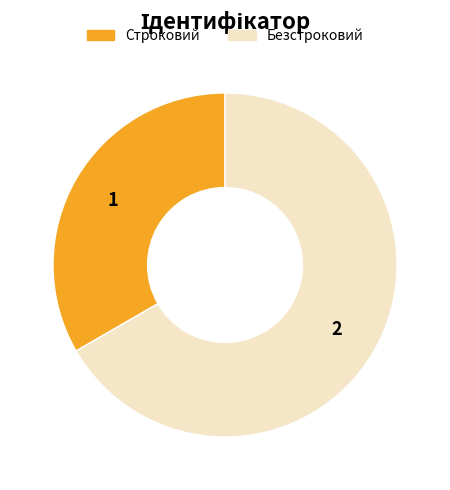

What is the largest slice in the pie chart?

Безстроковий